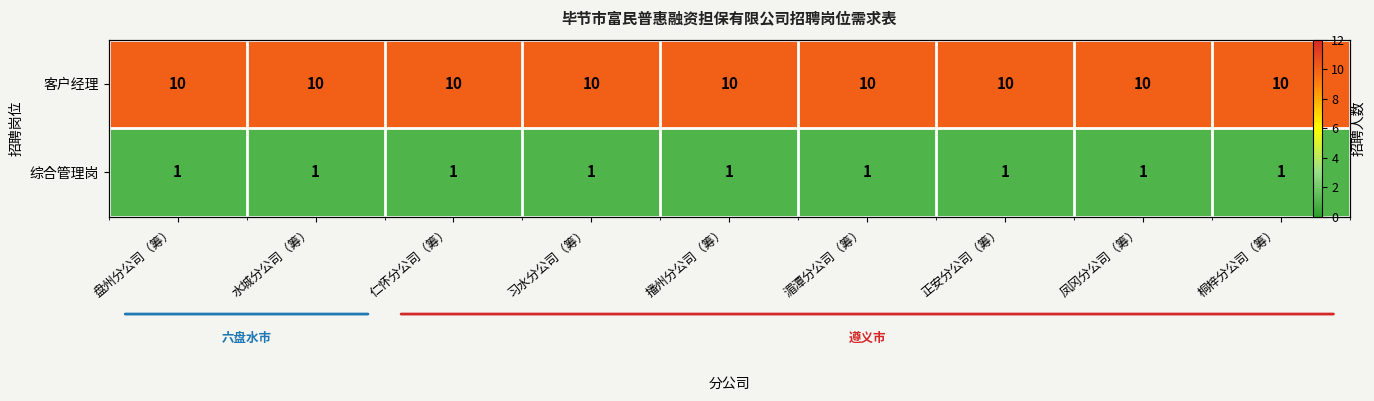

True or false: 综合管理岗 has a value of 0 at 习水分公司（筹）.

False